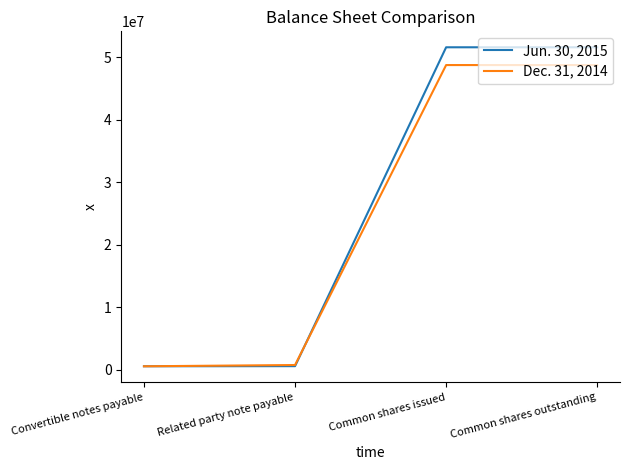

List the series in order of their peak value, highest first.

Jun. 30, 2015, Dec. 31, 2014